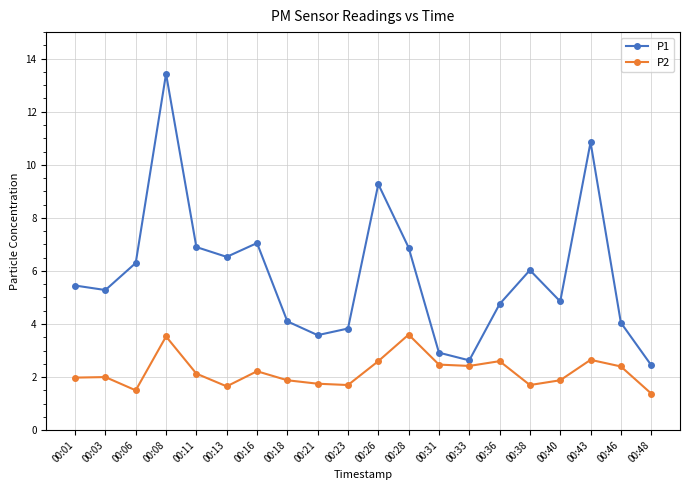

Rank the series by their maximum value, from highest to lowest.

P1, P2